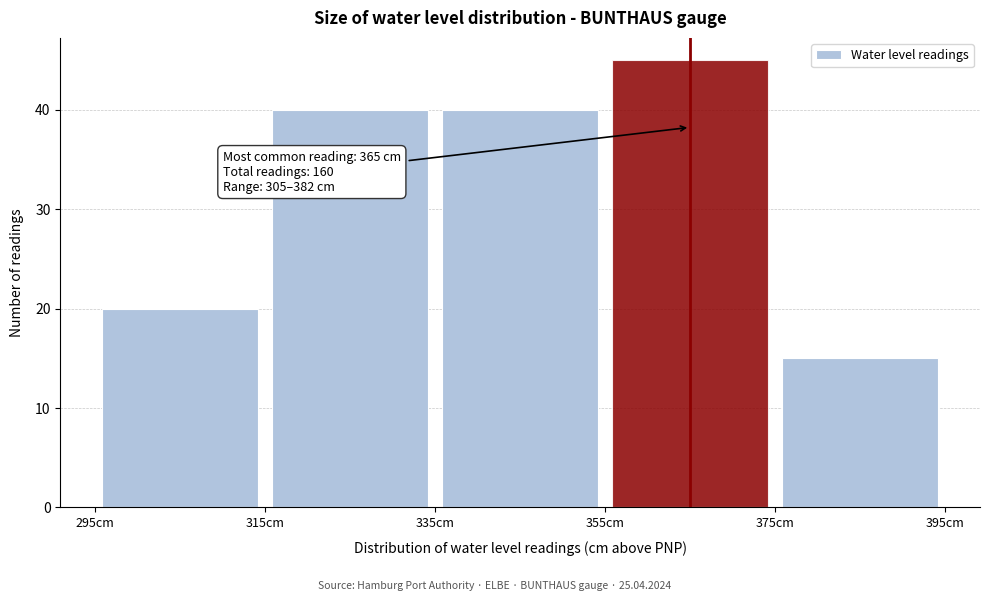

Over which range of the x-axis is the bar tallest?

355 to 375